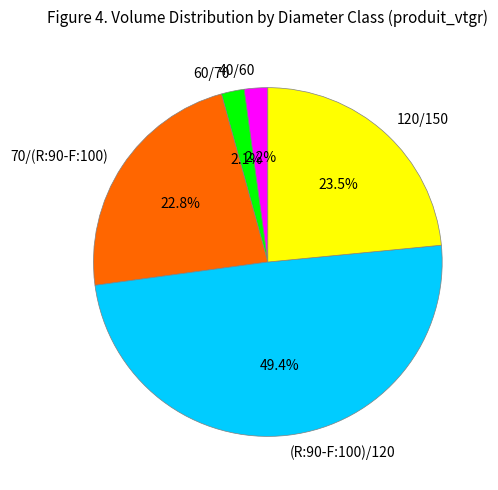

What percentage is the 70/(R:90-F:100) slice, to the nearest percent?

23%